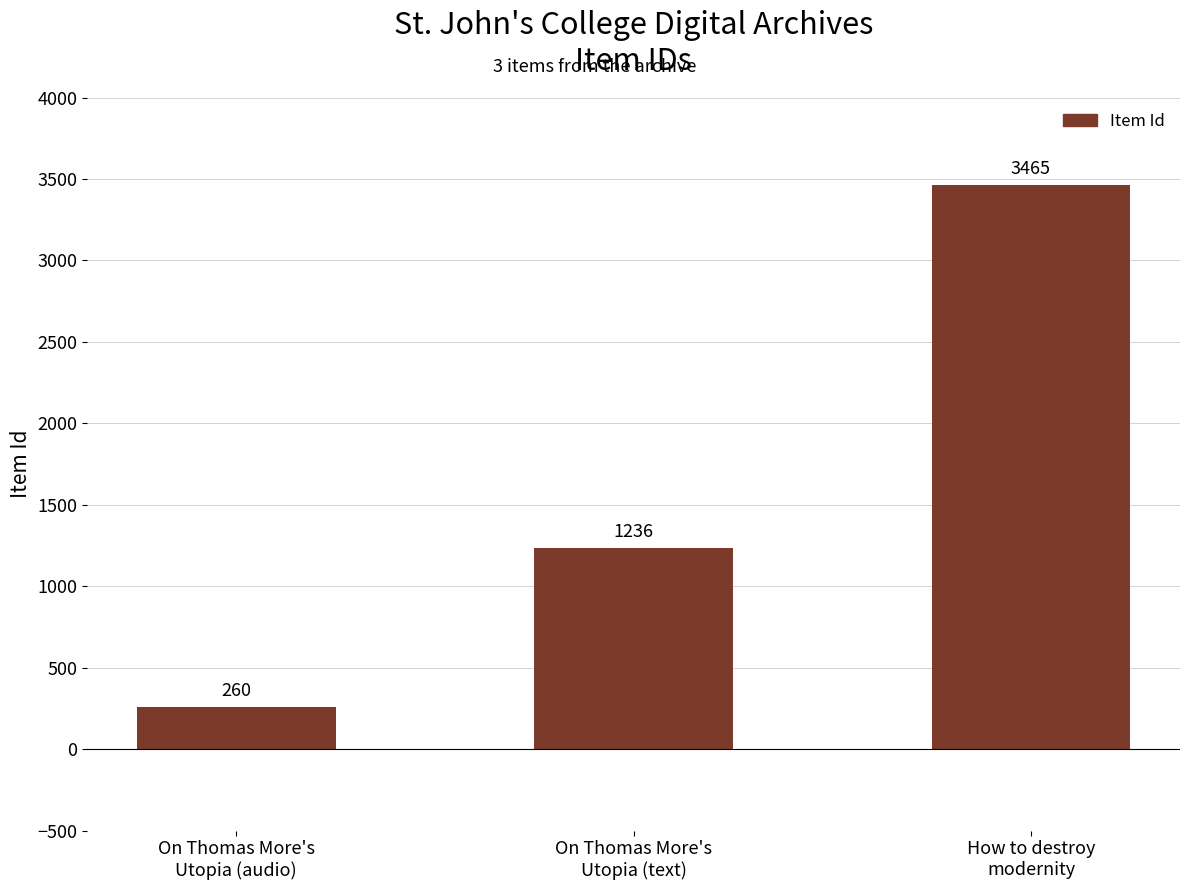

Reading left to right, what are all the values shown in this chart?

On Thomas More's
Utopia (audio)=260	On Thomas More's
Utopia (text)=1236	How to destroy
modernity=3465